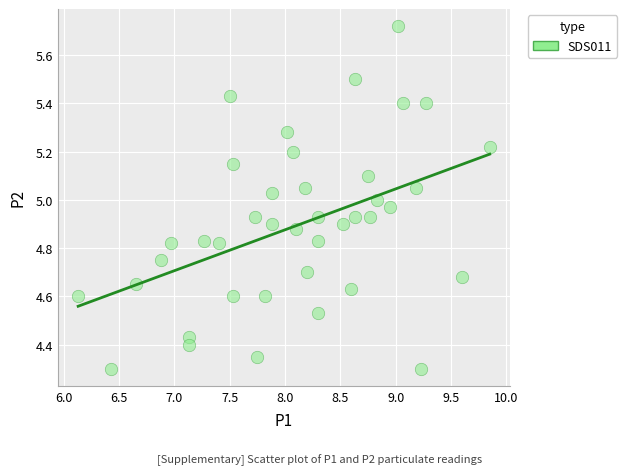

What is the range of Y values (max minus min)?

1.4